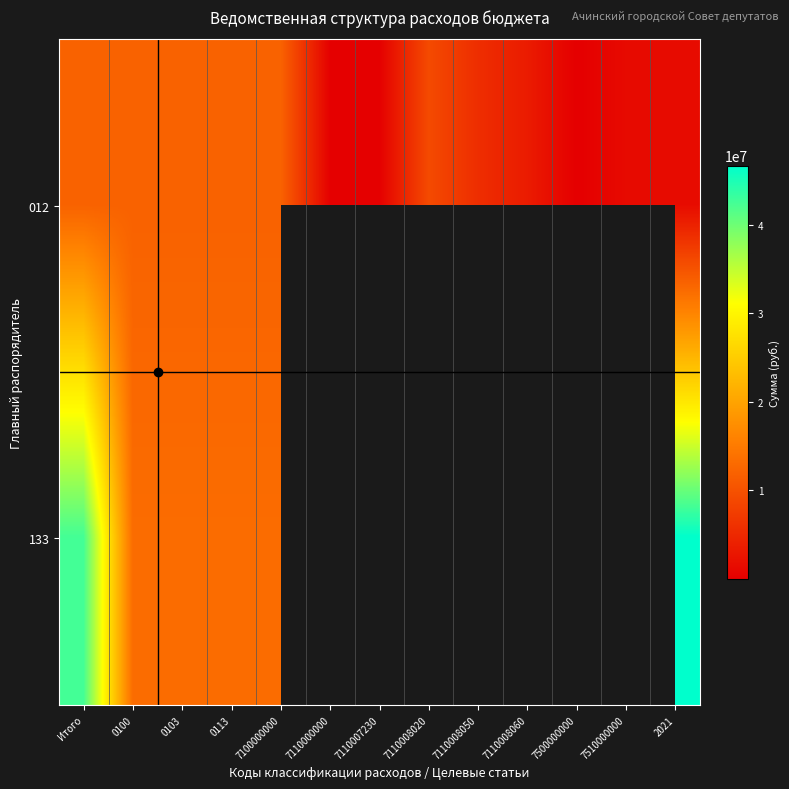

At which category is the sum across all series the highest?

Итого